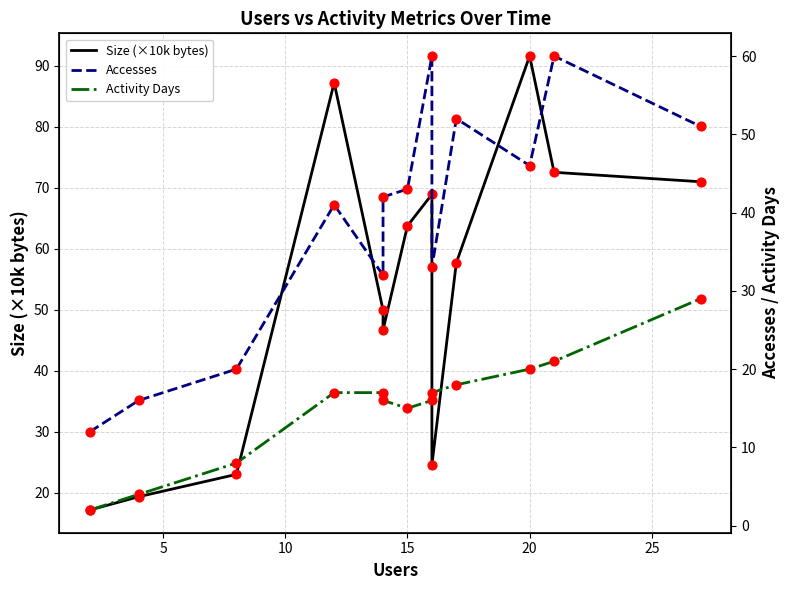

At how many categories does at least one series exceed 19?

12